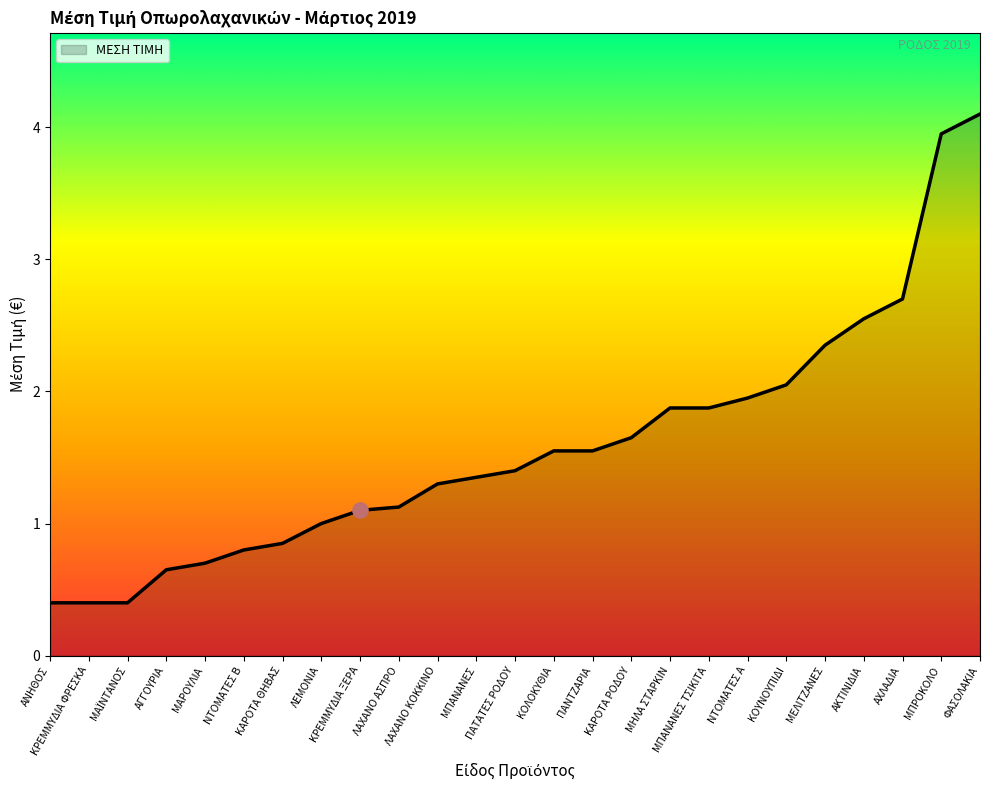

What is the change in value from ΠΑΝΤΖΑΡΙΑ to ΑΚΤΙΝΙΔΙΑ?

+1.0